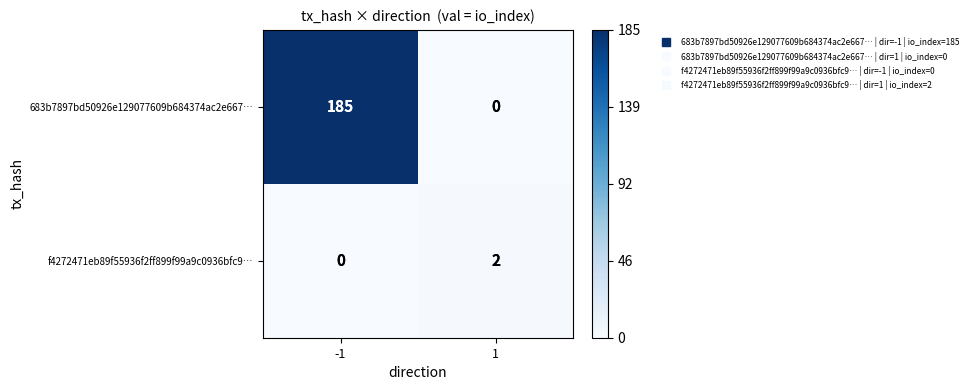

Which label corresponds to the largest value in the chart?

-1